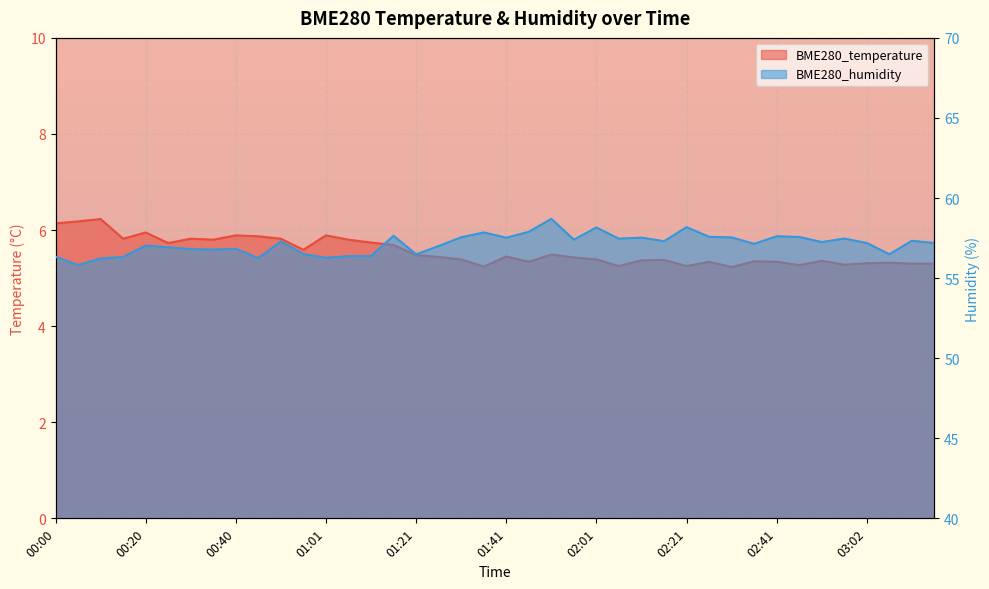

At which category does BME280_temperature reach its first local valley?

00:15